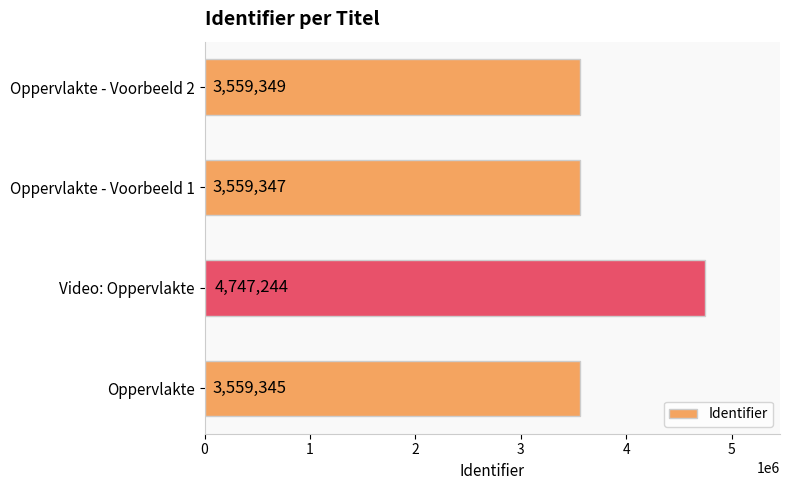

How many data points does each series have?

4